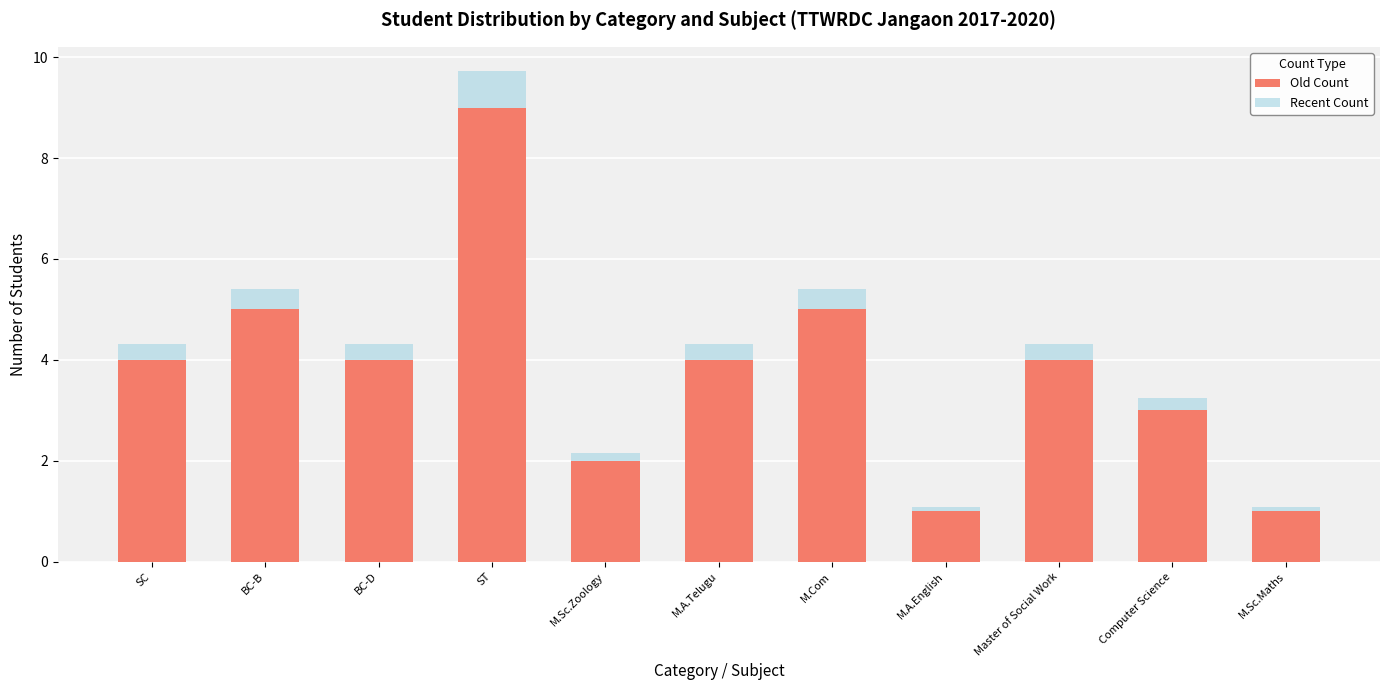

Reading left to right, what are the values for Old Count?

SC=4.0	BC-B=5.0	BC-D=4.0	ST=9.0	M.Sc.Zoology=2.0	M.A.Telugu=4.0	M.Com=5.0	M.A.English=1.0	Master of Social Work=4.0	Computer Science=3.0	M.Sc.Maths=1.0